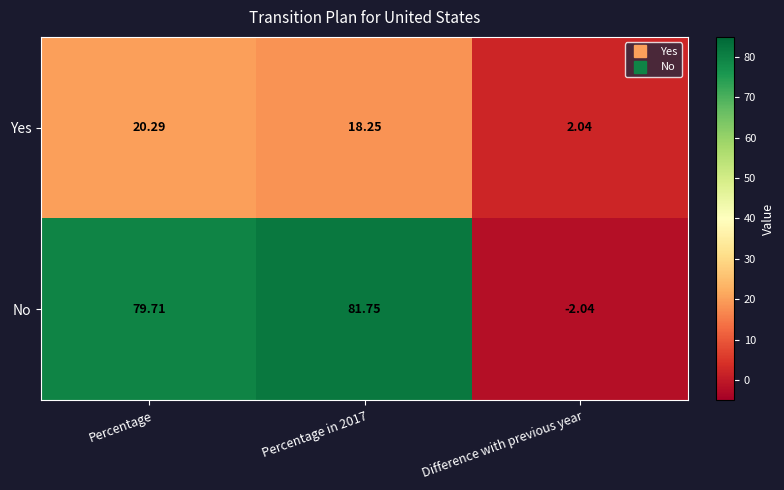

Where does the No series first go above 79?

Percentage